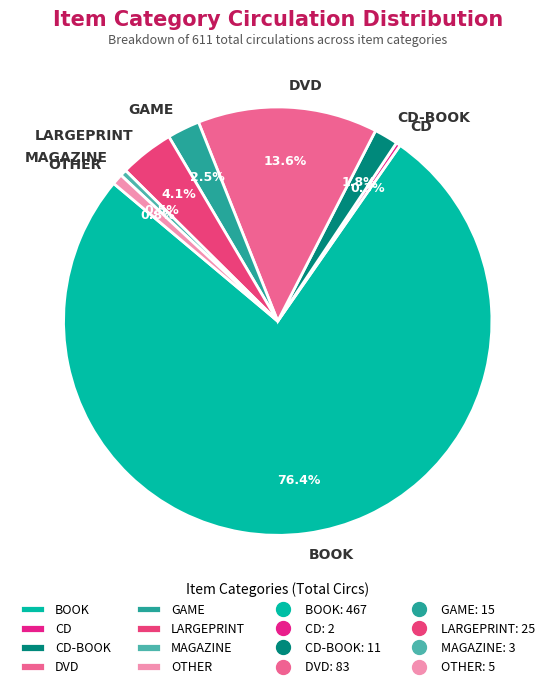

Which category has the biggest portion of the pie?

BOOK